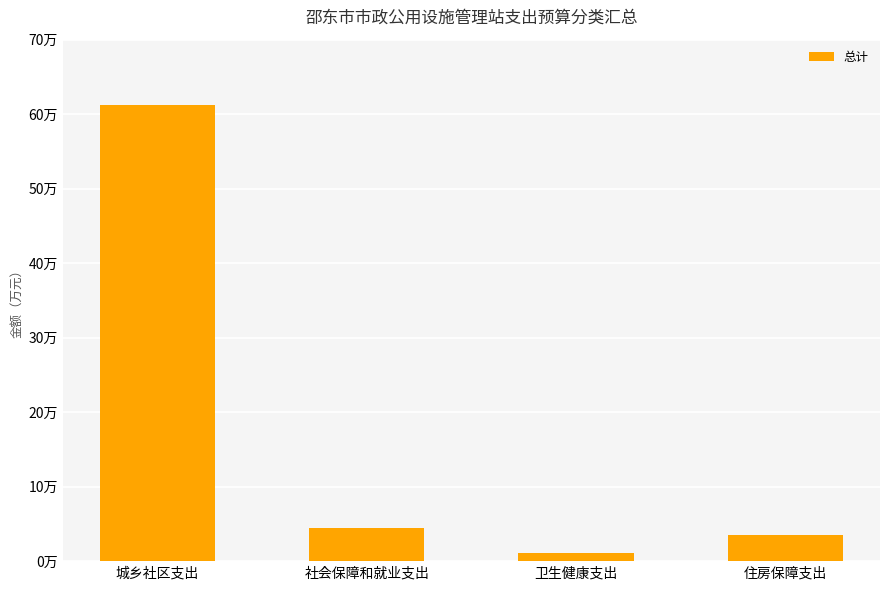

Are the bars horizontal?

No